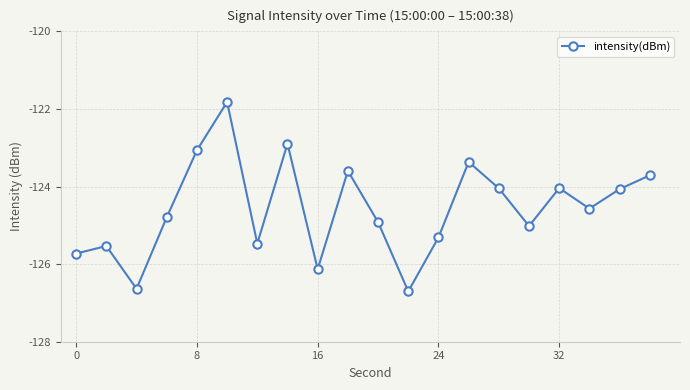

True or false: the data has more than 1 interior local peaks.

True